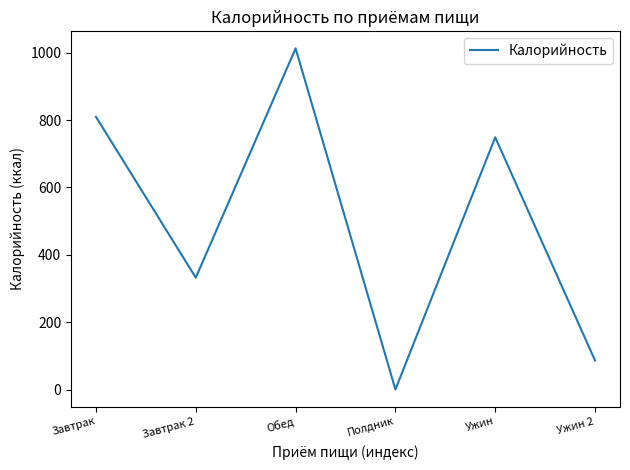

What is the difference between the maximum and minimum values?

1012.7